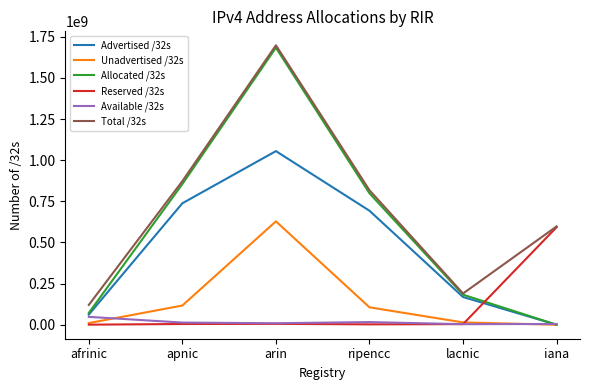

Rank the categories by Allocated /32s value from lowest to highest.

iana, afrinic, lacnic, ripencc, apnic, arin